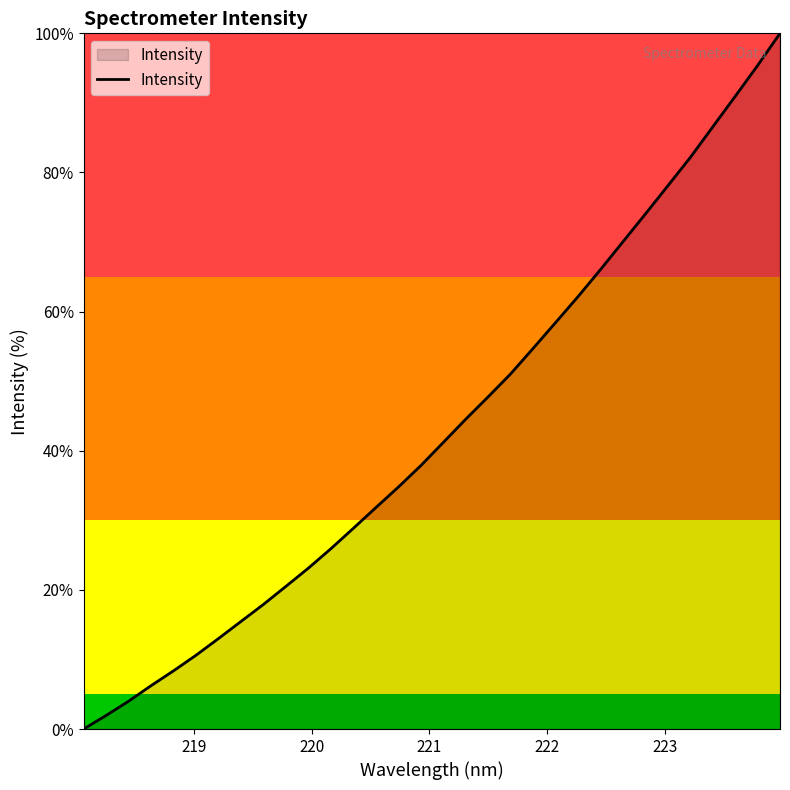

What is the difference between the maximum and minimum values?

100.0